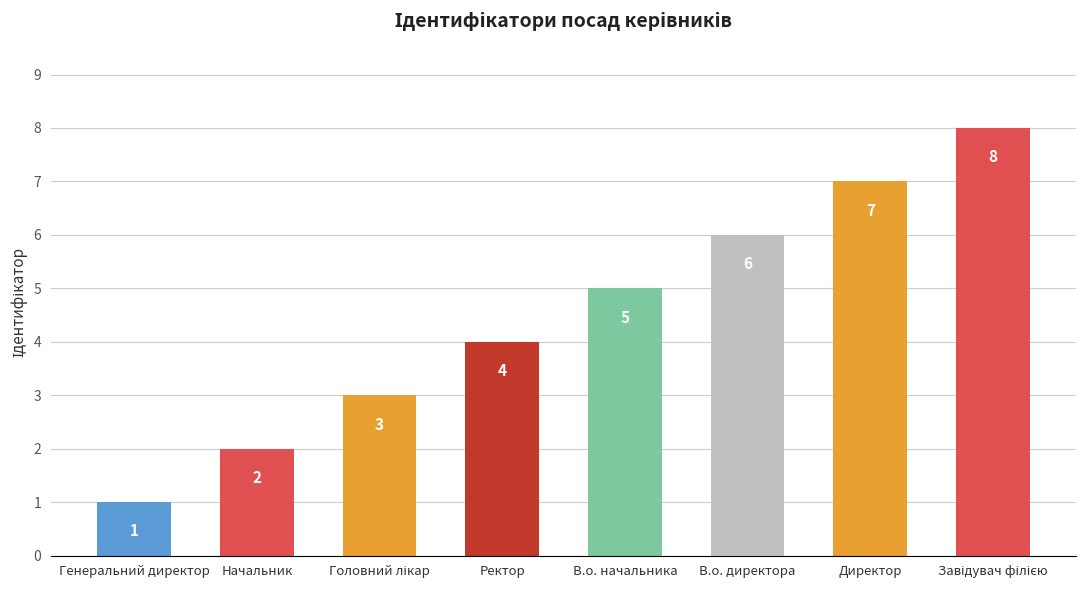

How many bars are there in total?

8